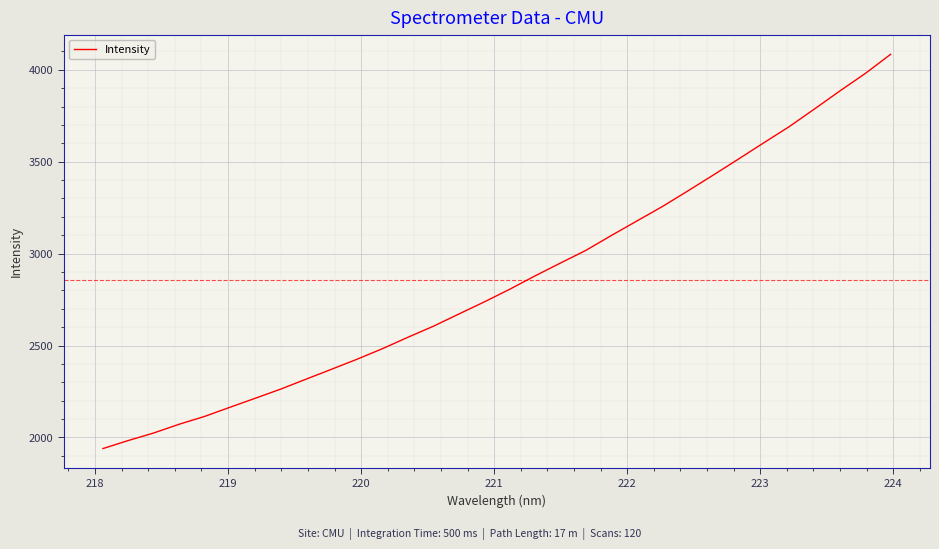

What is the smallest value displayed?

1939.4